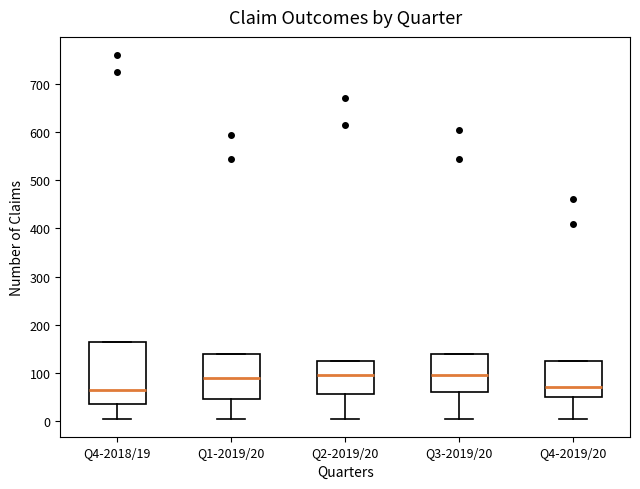

Which box is the tallest, from its lower edge to its upper edge?

Q4-2018/19